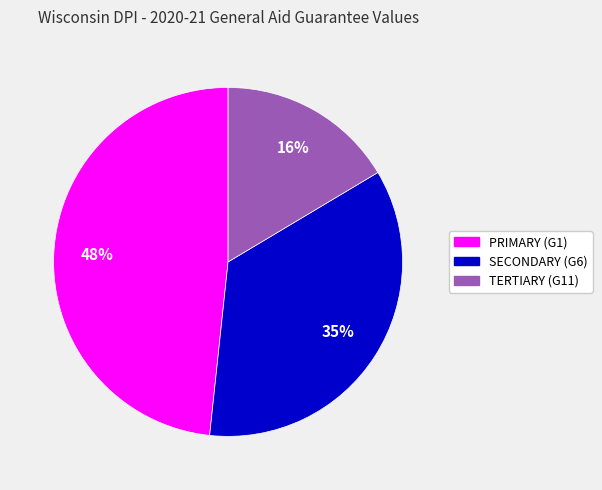

Which category has the biggest portion of the pie?

PRIMARY (G1)